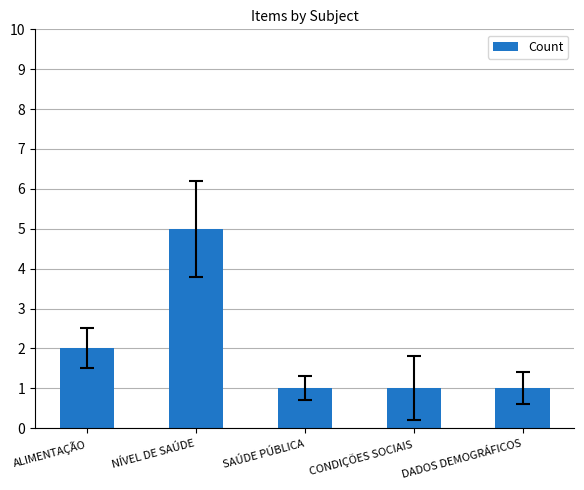

Is it true that the value at ALIMENTAÇÃO is 1?

False